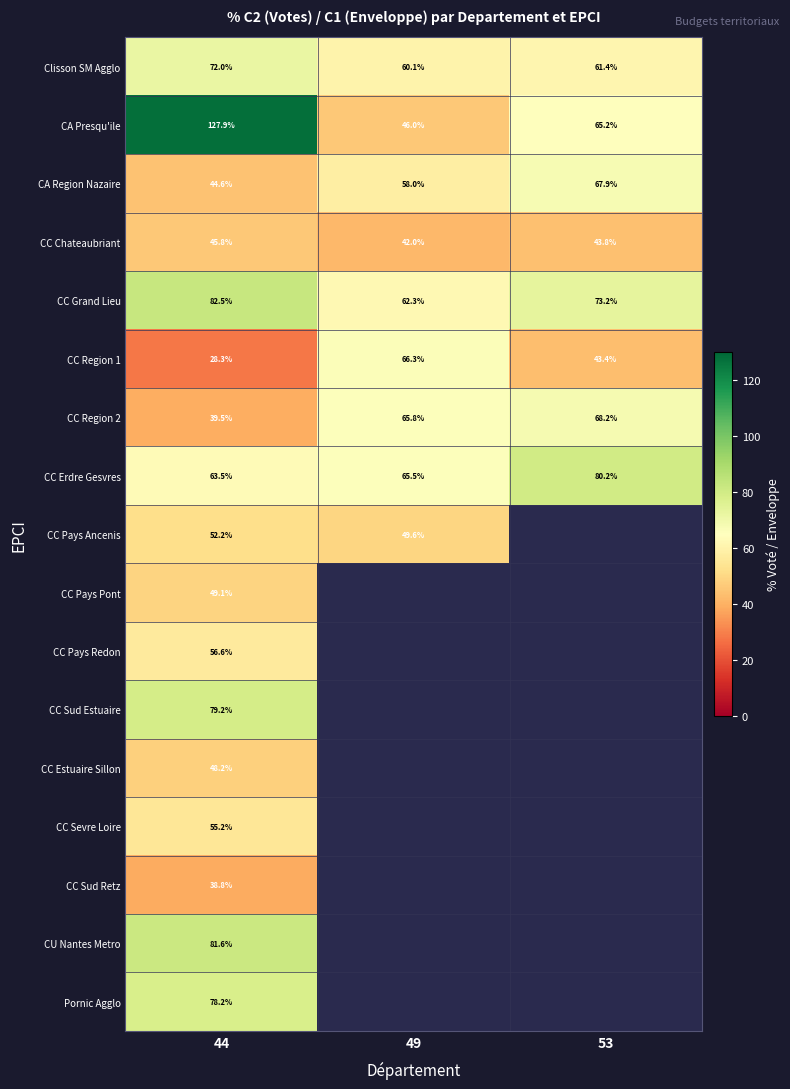

Rank the series at 44 from lowest to highest value.

CC Region 1, CC Sud Retz, CC Region 2, CA Region Nazaire, CC Chateaubriant, CC Estuaire Sillon, CC Pays Pont, CC Pays Ancenis, CC Sevre Loire, CC Pays Redon, CC Erdre Gesvres, Clisson SM Agglo, Pornic Agglo, CC Sud Estuaire, CU Nantes Metro, CC Grand Lieu, CA Presqu'ile